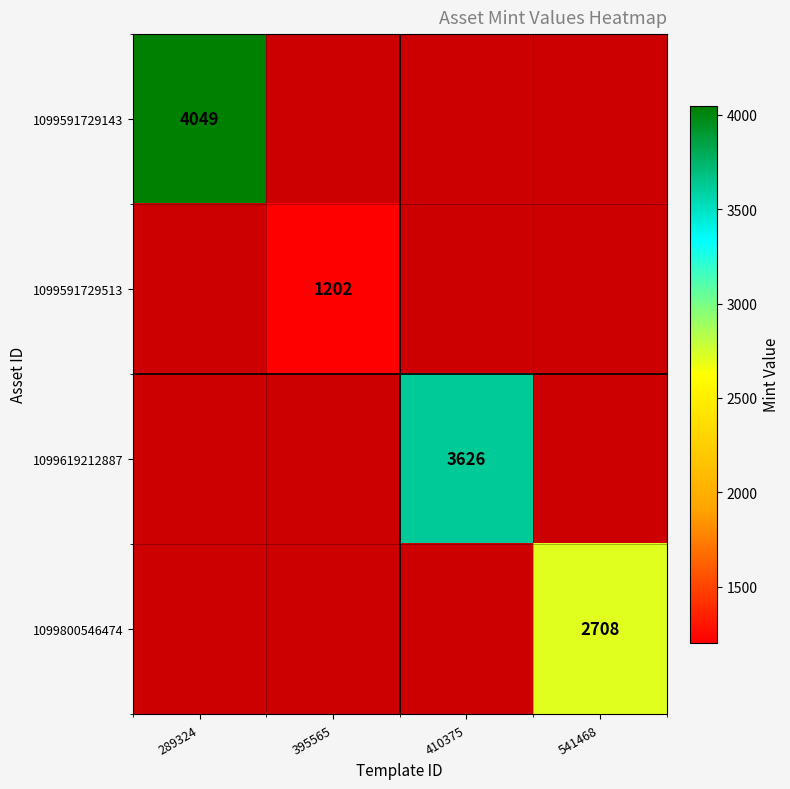

Is it true that 1099619212887 equals 5586 at 410375?

False